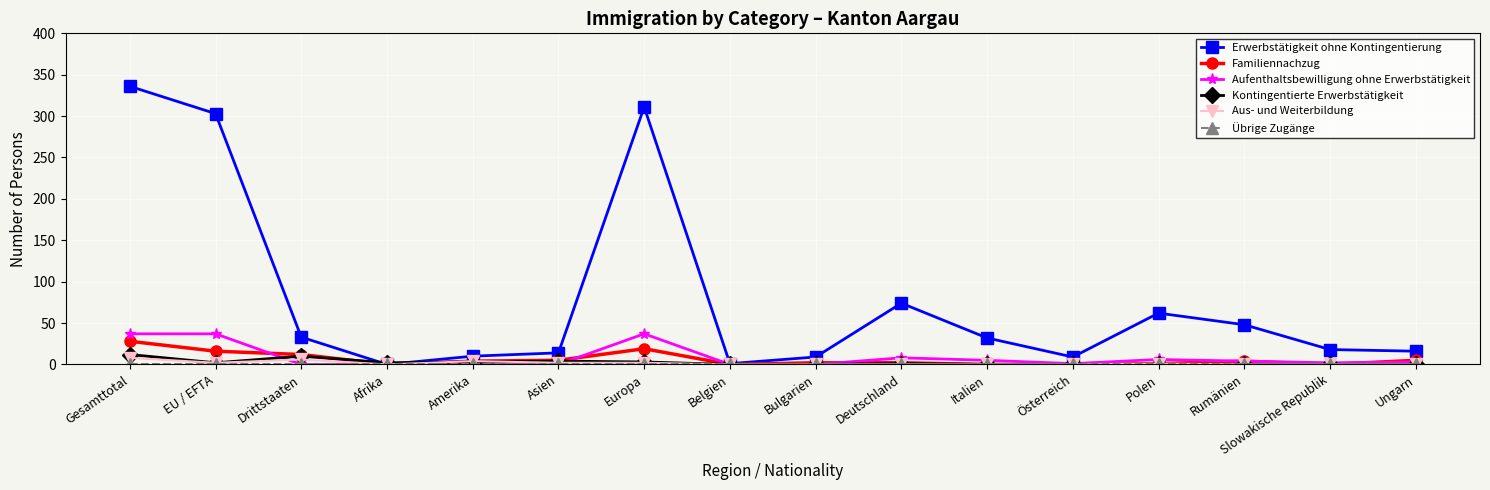

What is the label of the 11th point from the right?

Asien